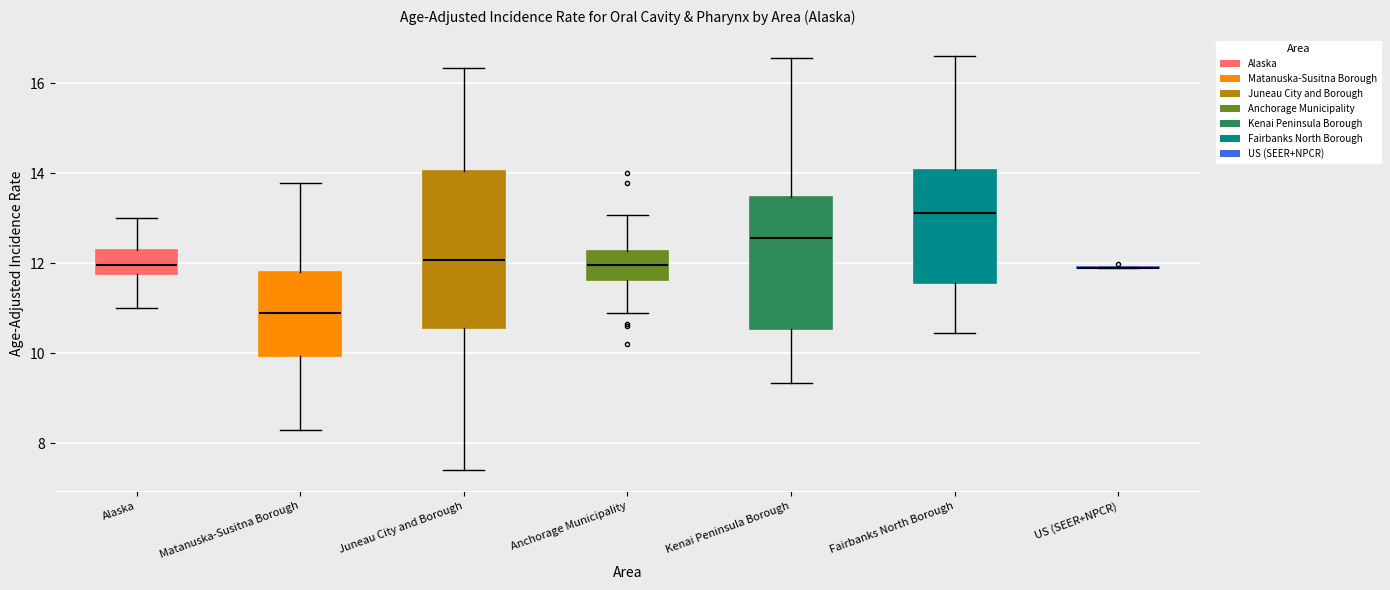

Where does the lower whisker of the box for Alaska end on the y-axis? The values are not printed on the chart, so give them approximately, as read against the axis.

11.0